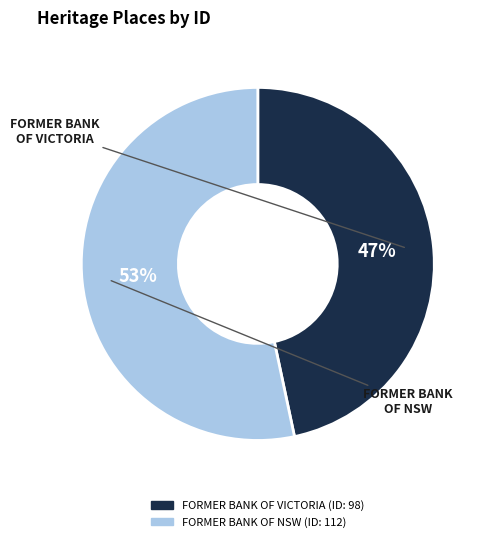

To the nearest percent, what is the combined percentage of FORMER BANK OF NSW and FORMER BANK OF VICTORIA?

100%